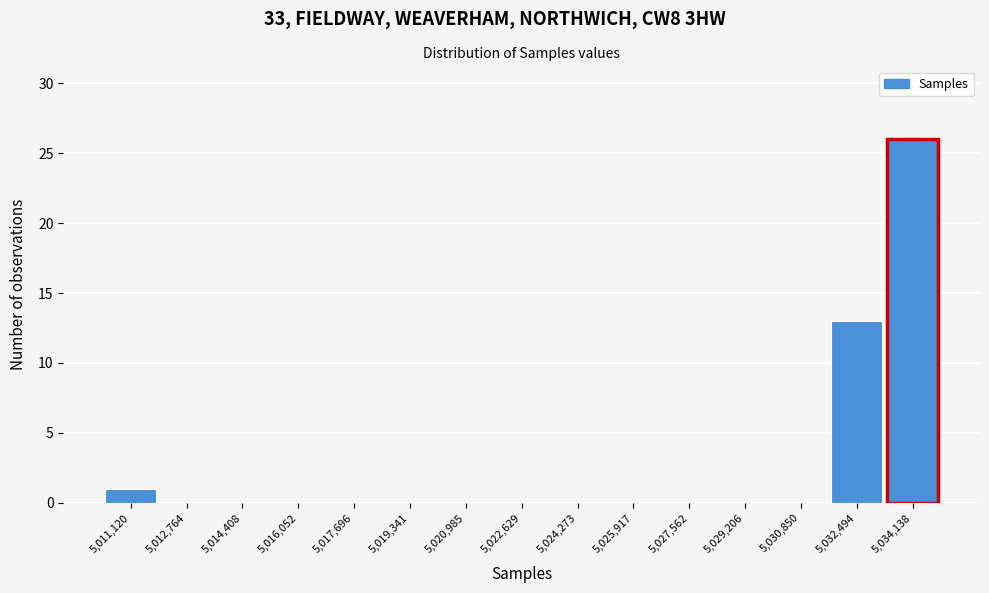

Reading left to right, list all the values displayed in this chart.

5,011,120=1	5,012,764=0	5,014,408=0	5,016,052=0	5,017,696=0	5,019,341=0	5,020,985=0	5,022,629=0	5,024,273=0	5,025,917=0	5,027,562=0	5,029,206=0	5,030,850=0	5,032,494=13	5,034,138=26